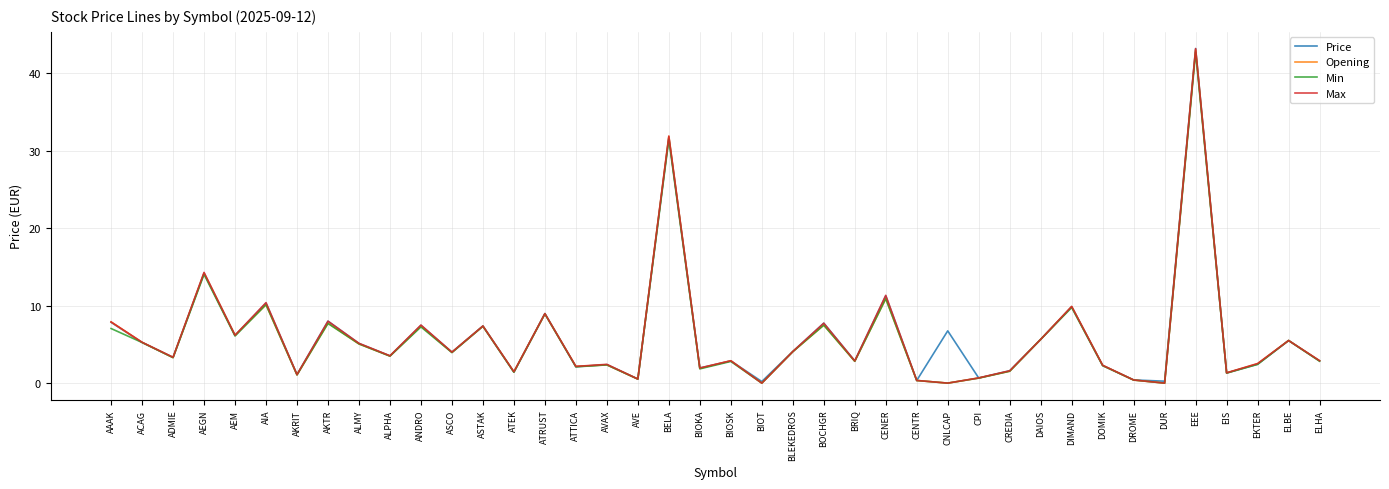

Which series changed the most between ASCO and BRIQ?

Opening